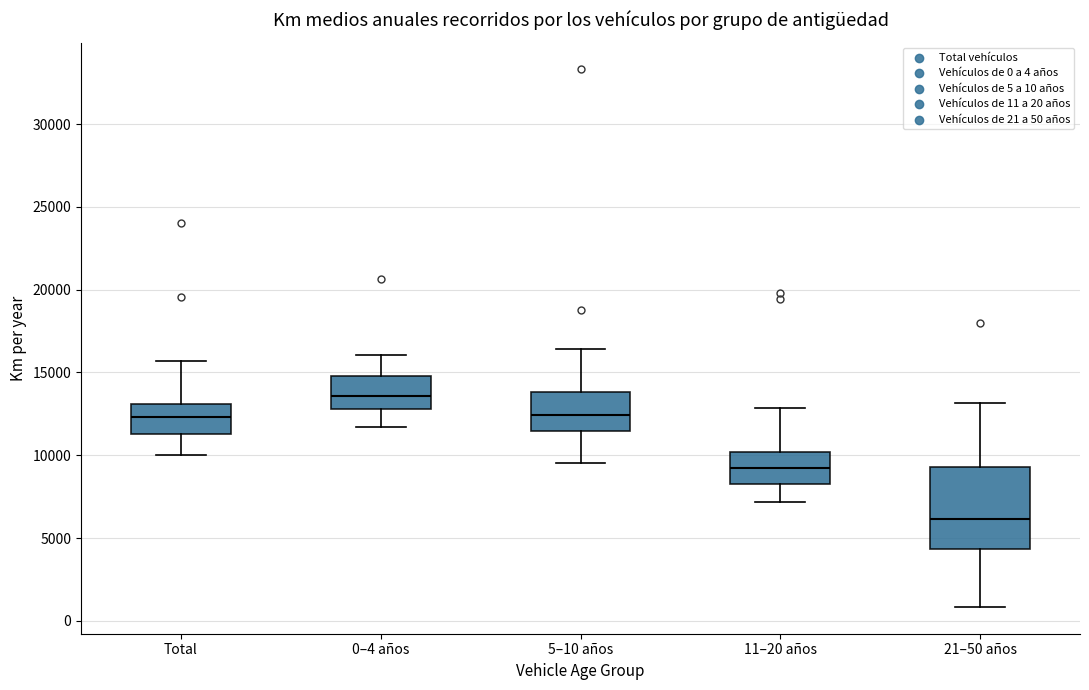

Reading left to right, read every box against the y-axis: the position of its median line, the range the box covers, and the ends of its whiskers. The values are not printed on the chart, so give them approximately, as read against the axis.

Total: median 12500, box 11500 to 13000, whiskers 10000 to 15500
0–4 años: median 13500, box 13000 to 15000, whiskers 11500 to 16000
5–10 años: median 12500, box 11500 to 14000, whiskers 9500 to 16500
11–20 años: median 9000, box 8500 to 10000, whiskers 7000 to 13000
21–50 años: median 6000, box 4500 to 9500, whiskers 1000 to 13000